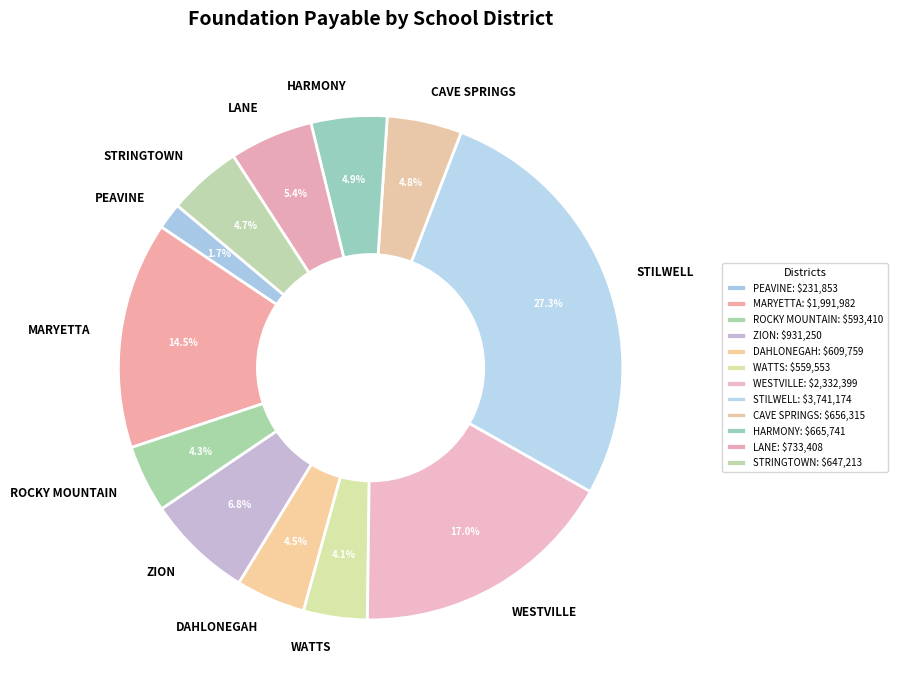

Does ZION account for over 50% of the chart?

No